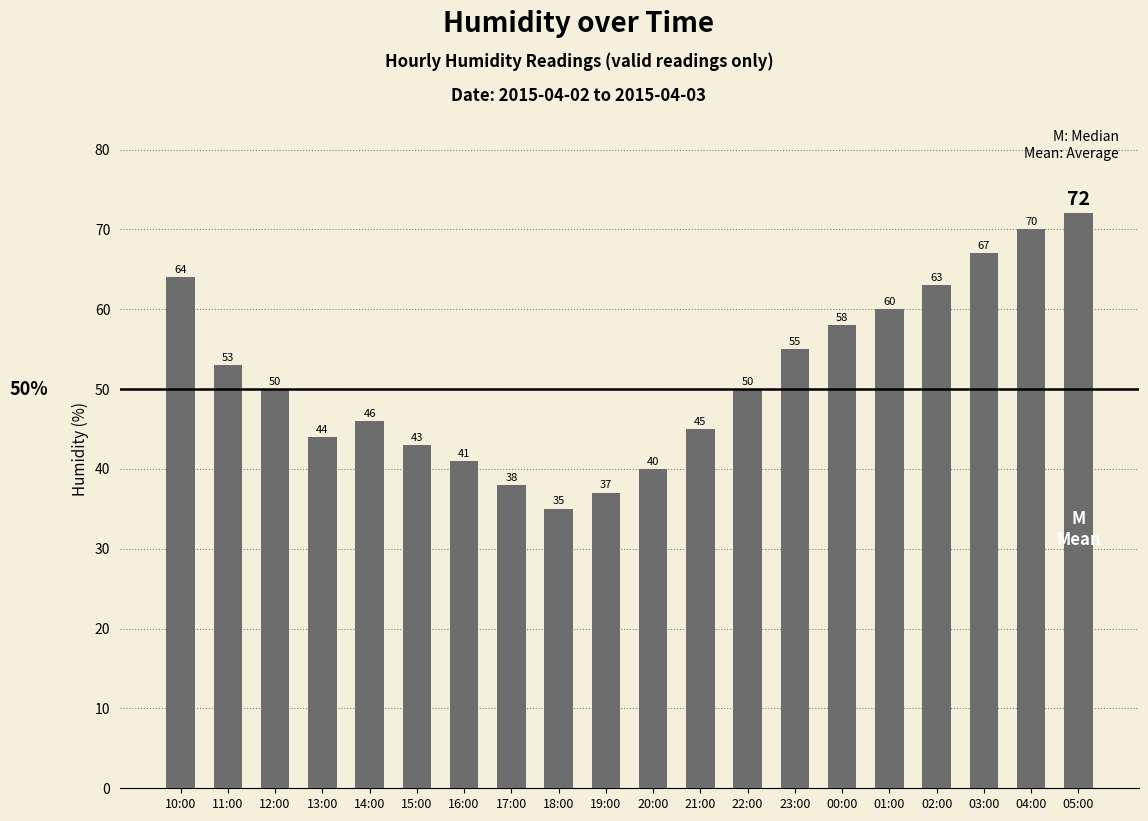

What is the average value?

52